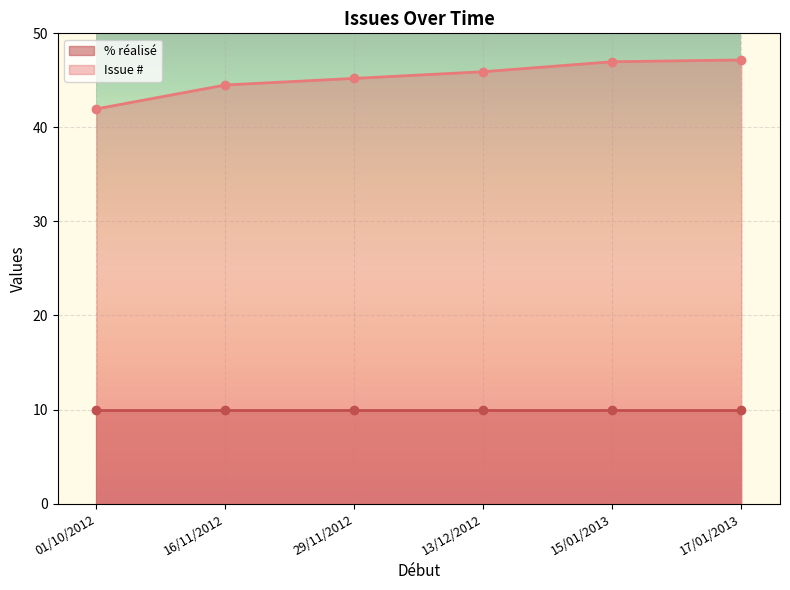

What is the total value across all series at 01/10/2012?

52.0